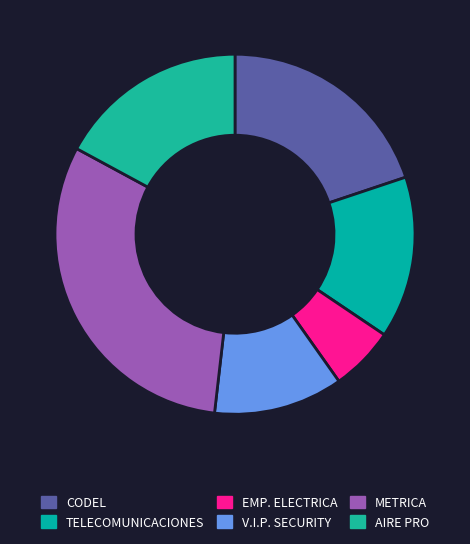

How many slices are in this pie chart?

6